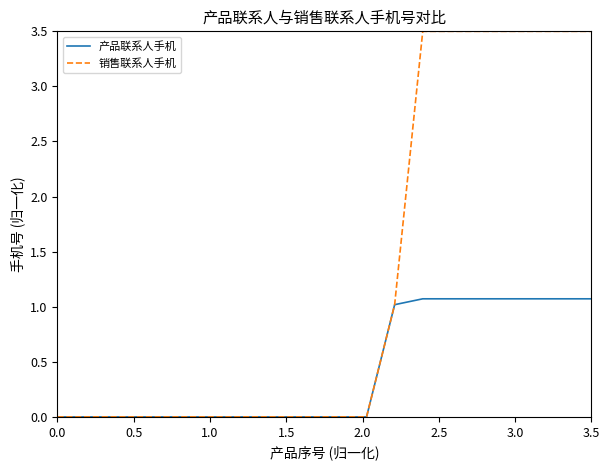

What is the highest value of the 产品联系人手机 series?

1.1